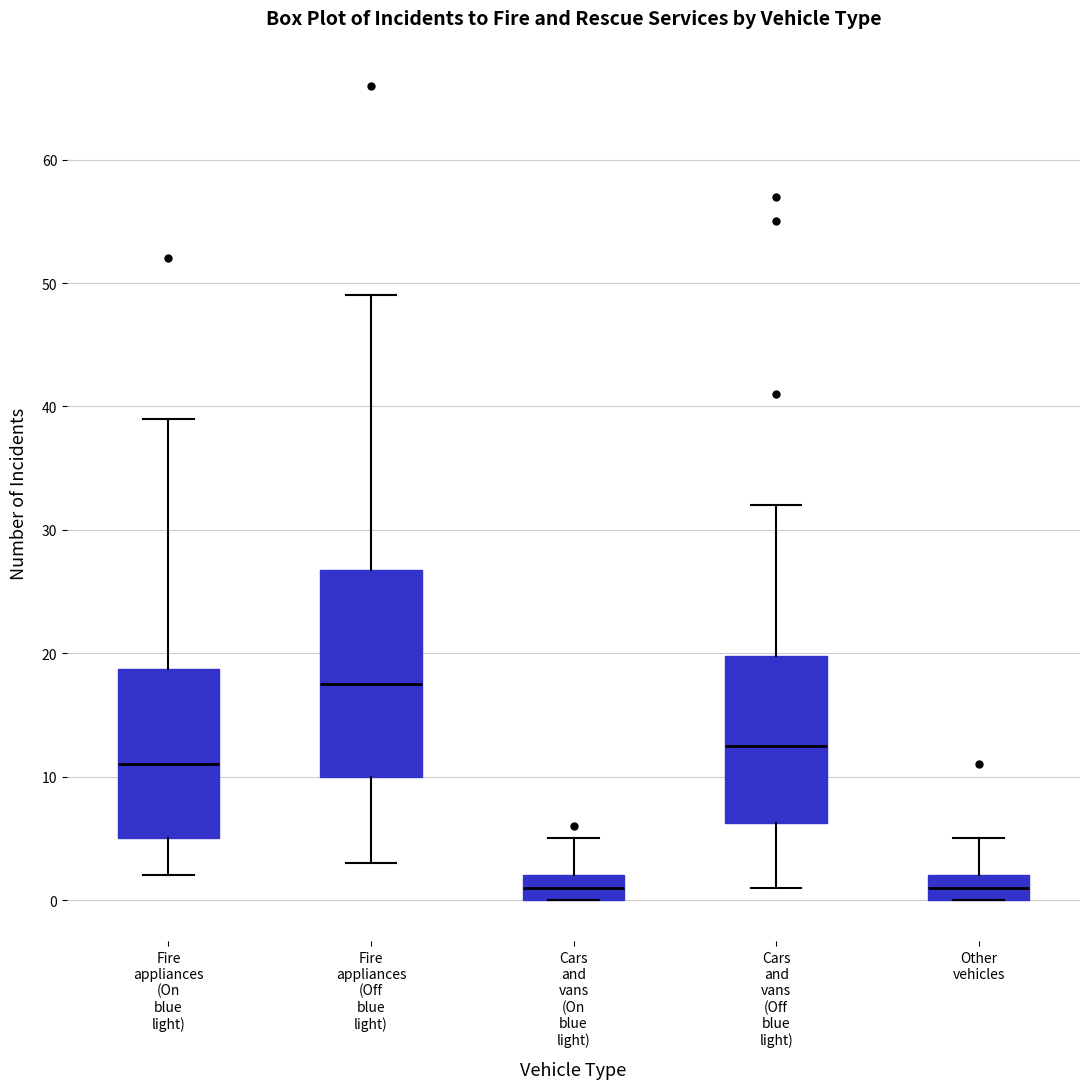

Reading left to right, transcribe this box plot: for each box, give where its median line is, the range the box spans, and where its two whiskers end, as read against the y-axis. The values are not printed on the chart, so give them approximately, as read against the axis.

Fire appliances (On blue light): median 11, box 5 to 19, whiskers 2 to 39
Fire appliances (Off blue light): median 18, box 10 to 27, whiskers 3 to 49
Cars and vans (On blue light): median 1, box 0 to 2, whiskers 0 to 5
Cars and vans (Off blue light): median 13, box 6 to 20, whiskers 1 to 32
Other vehicles: median 1, box 0 to 2, whiskers 0 to 5